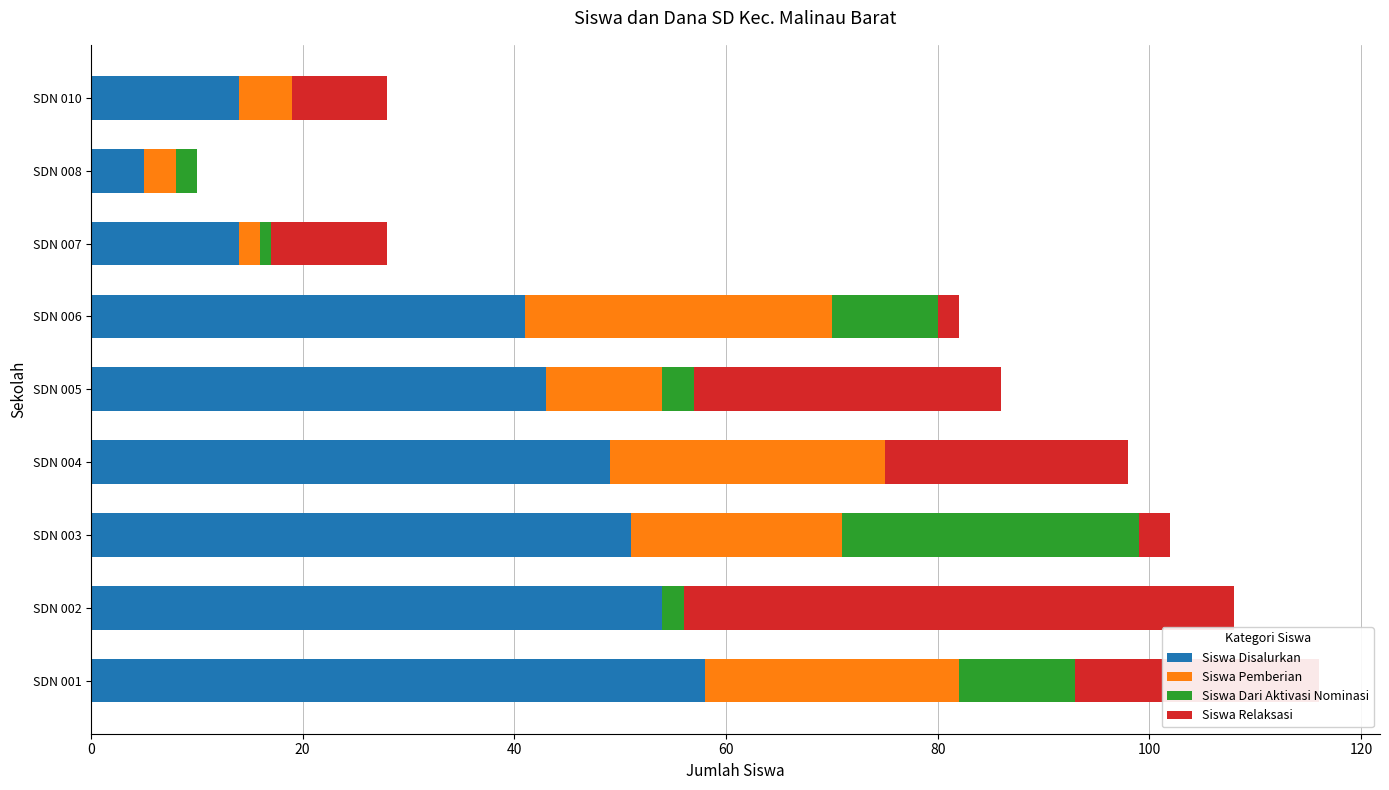

The Siswa Disalurkan series shows 43 at SDN 005. True or false?

True